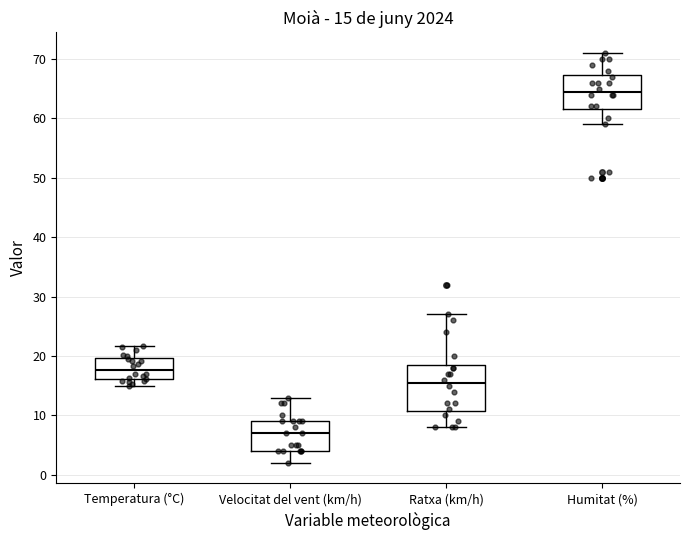

Which box is the tallest, from its lower edge to its upper edge?

Ratxa (km/h)